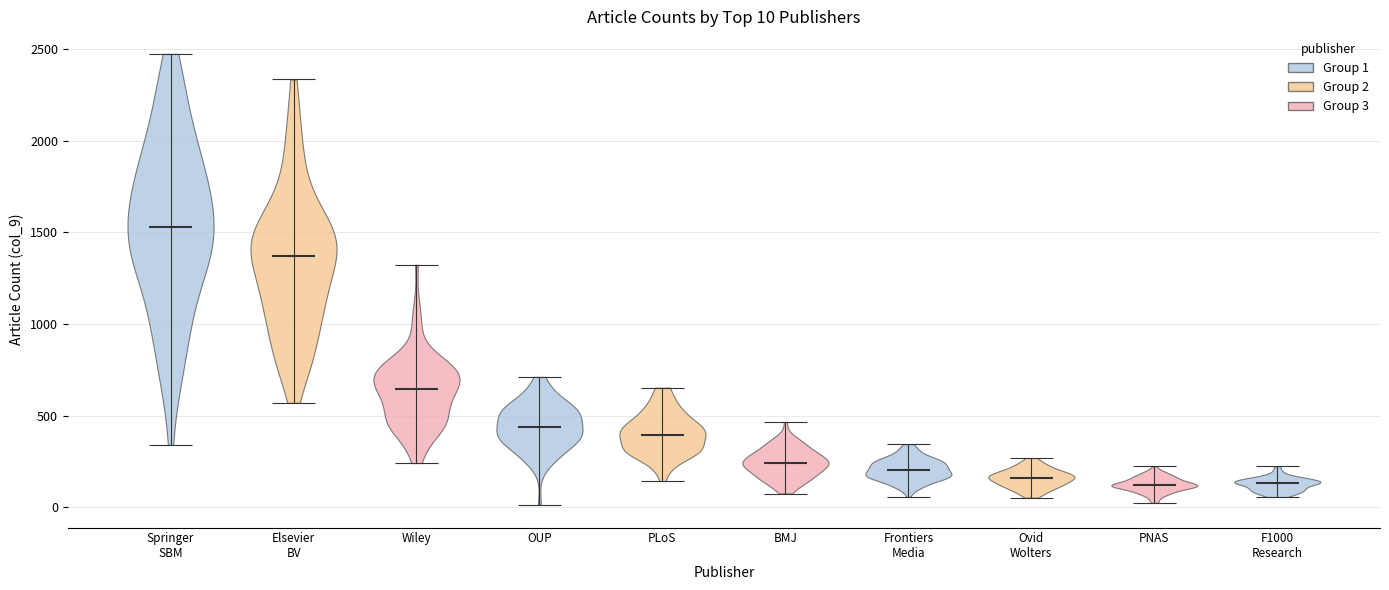

Which violin has the highest median line?

Springer SBM